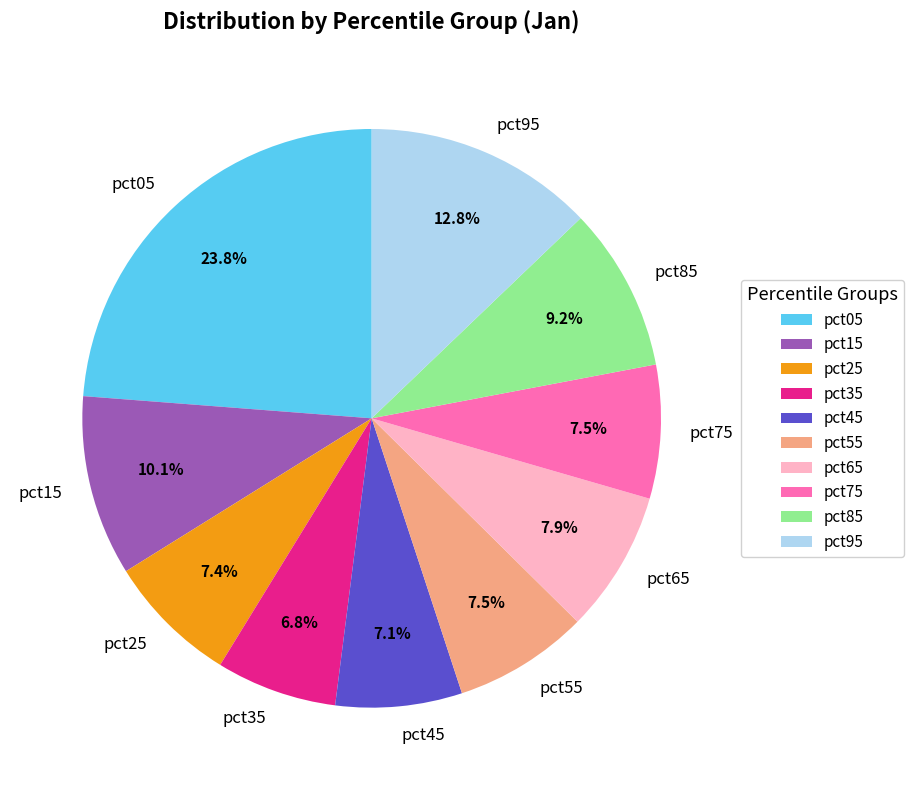

The pct75 slice represents 1% of the pie. True or false?

False